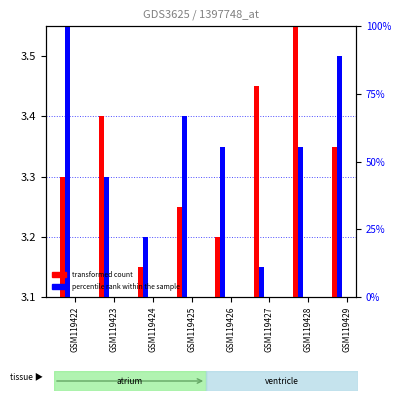

How many groups of bars are there?

8